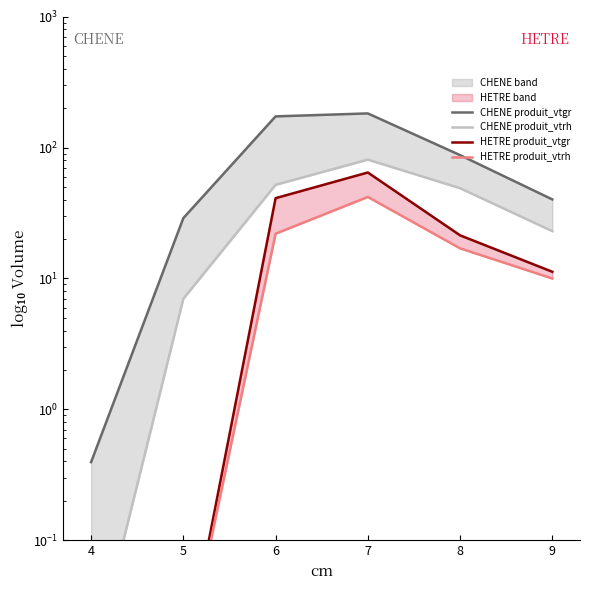

Where does the CHENE produit_vtrh series first go above 49?

6